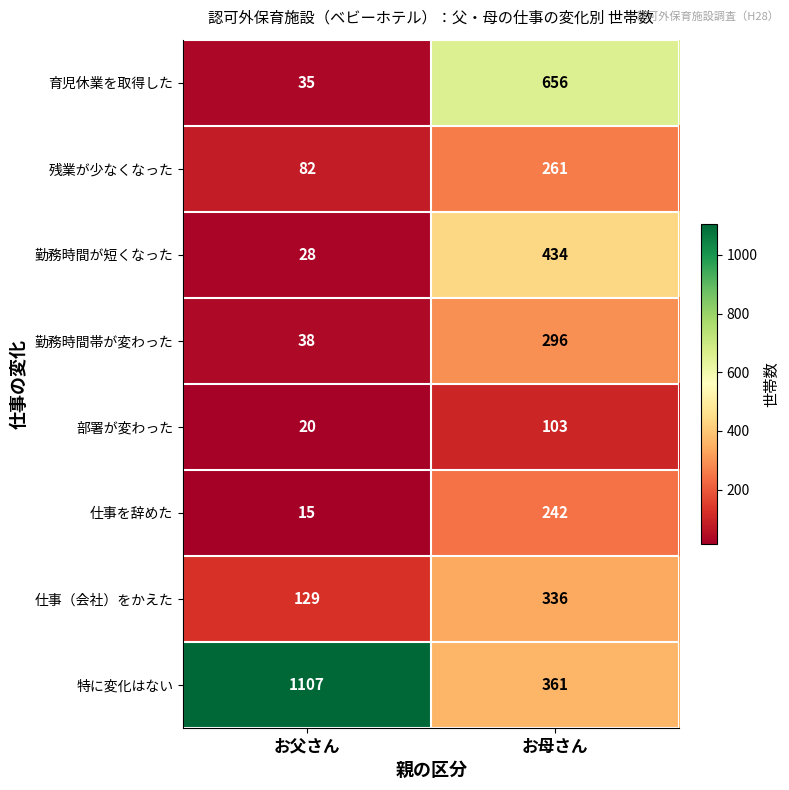

The value of 勤務時間帯が変わった at お母さん is 123. True or false?

False